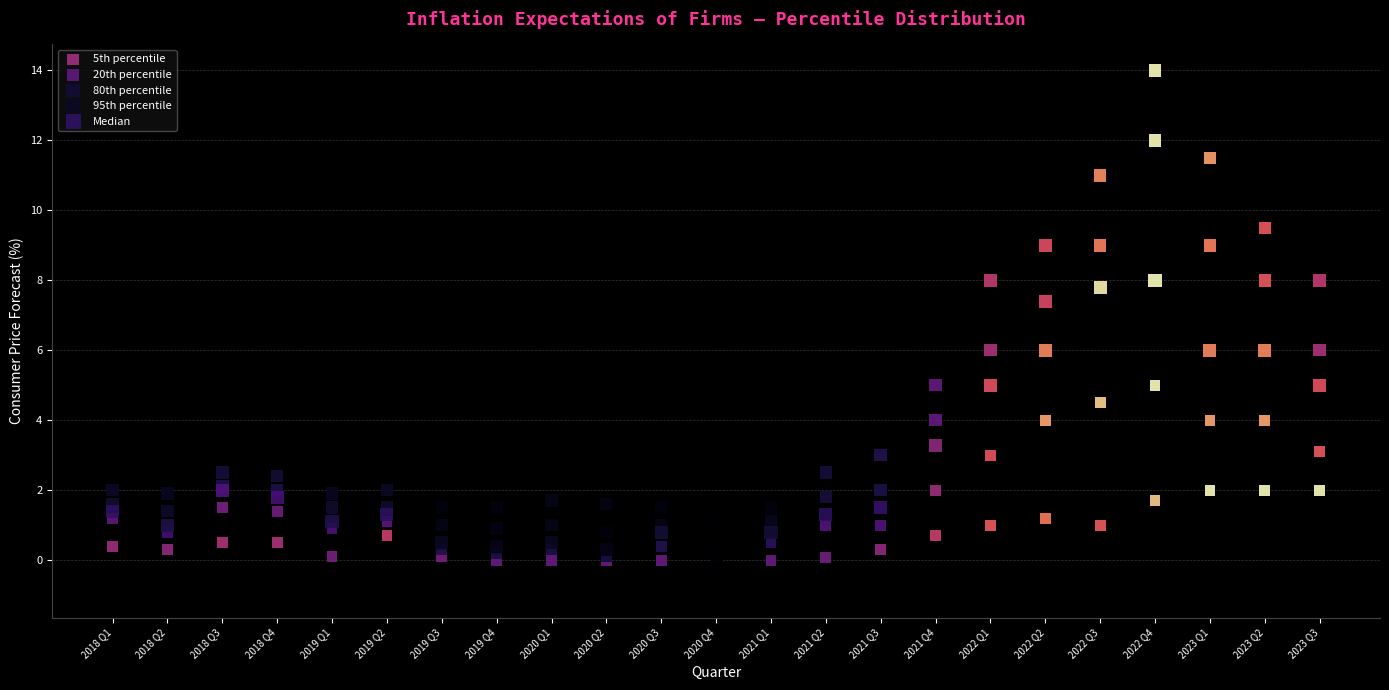

Which series contains the highest Y value?

95th percentile